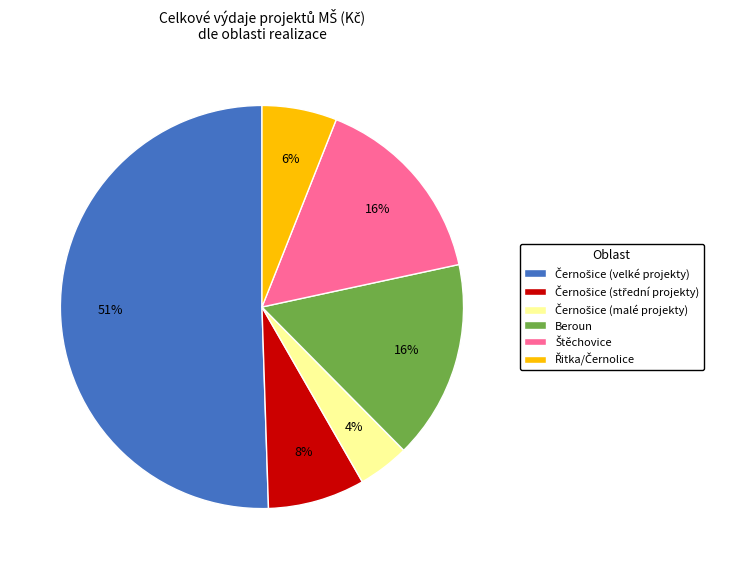

To the nearest percent, what portion does Beroun represent?

16%